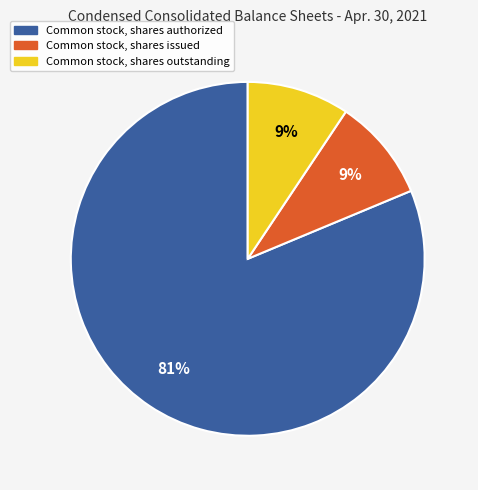

What is the largest slice in the pie chart?

Common stock, shares authorized